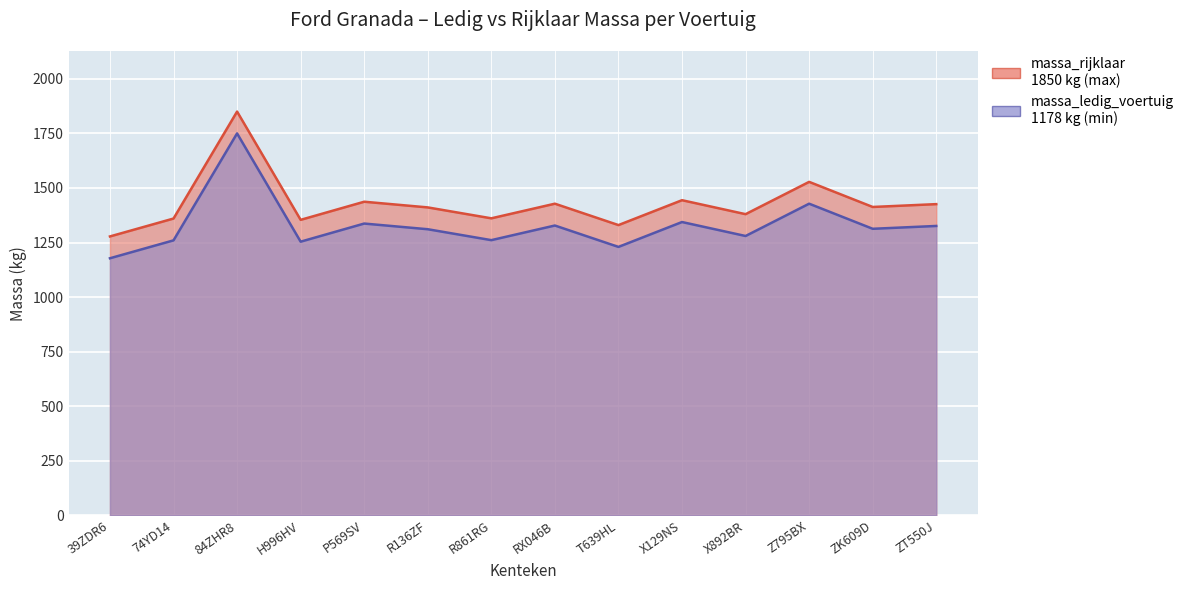

What is the difference between the highest and lowest values at P569SV?

100